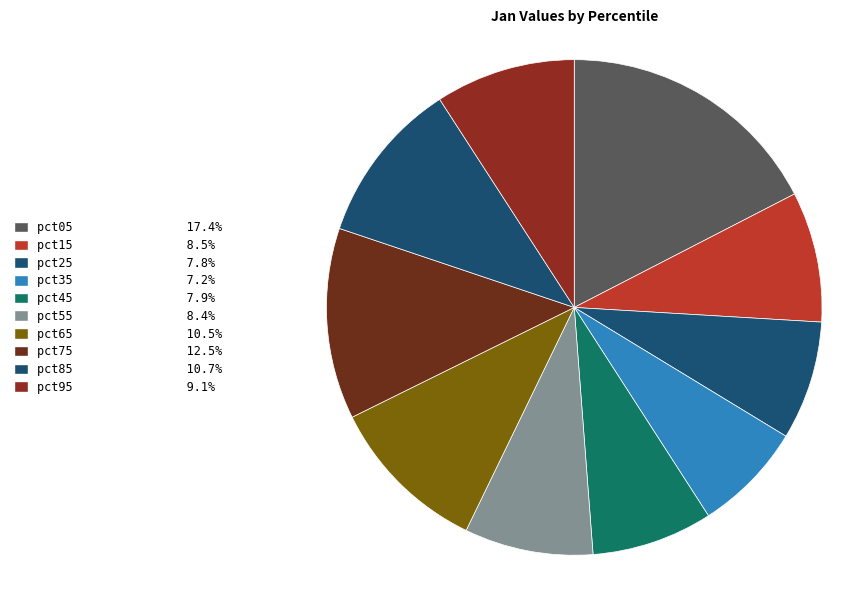

True or false: pct55 accounts for 8% of the total.

True